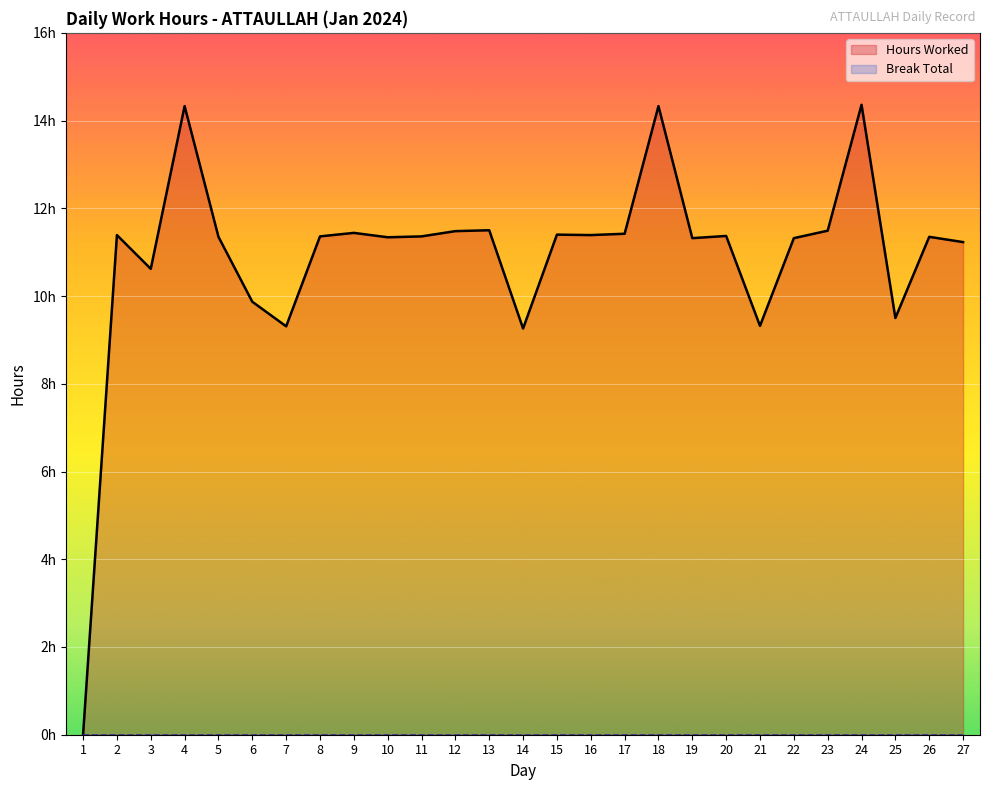

What are all the series names shown in the legend?

Hours Worked, Break Total